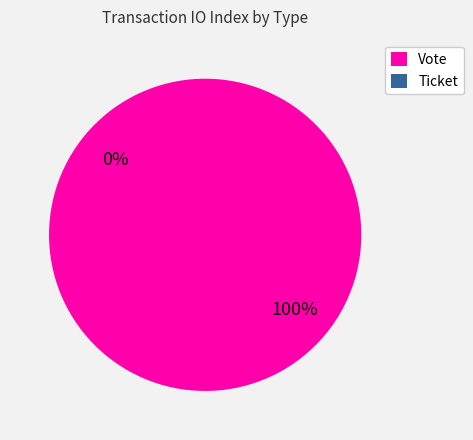

Rank the categories by value from highest to lowest.

Vote, Ticket